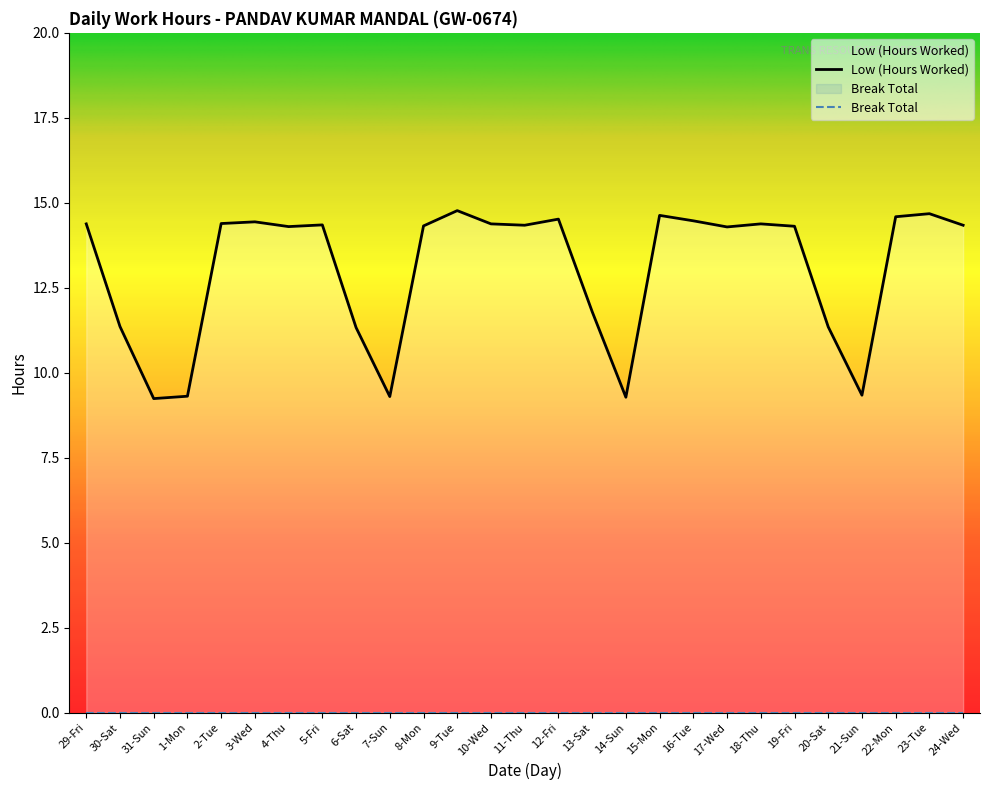

What is the label of the 6th point from the left?

3-Wed